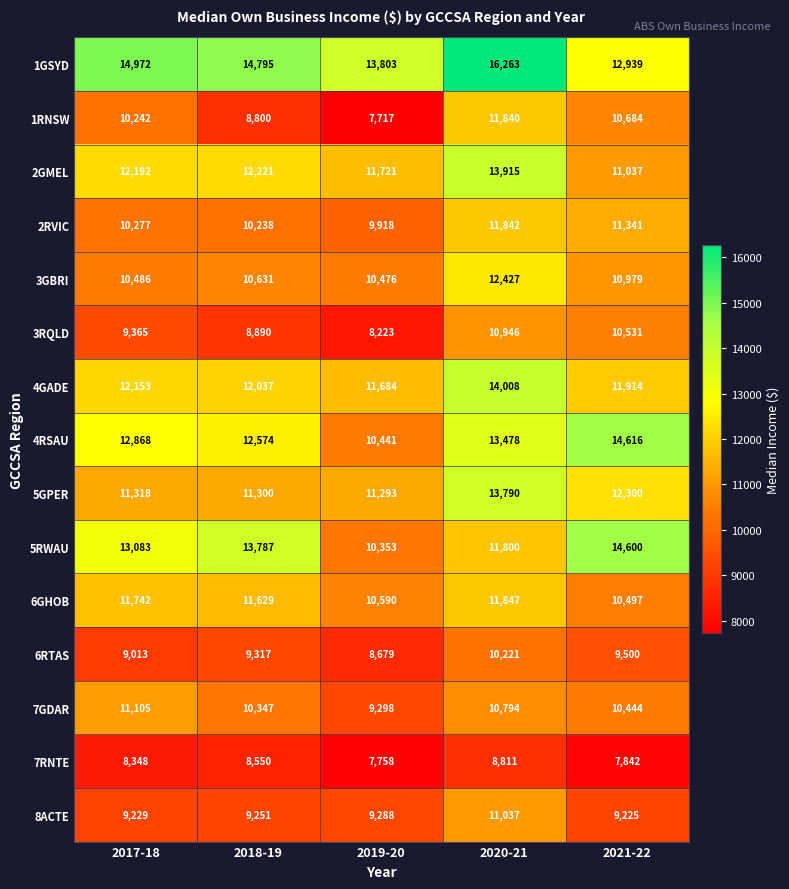

What is the sum of the 6GHOB values at 2017-18 and 2018-19?

23371